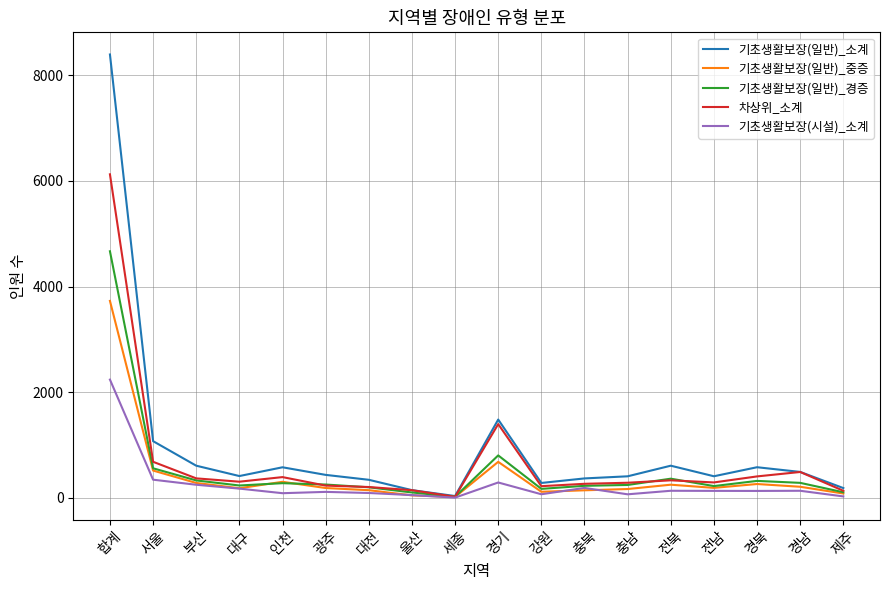

What are all the series names shown in the legend?

기초생활보장(일반)_소계, 기초생활보장(일반)_중증, 기초생활보장(일반)_경증, 차상위_소계, 기초생활보장(시설)_소계